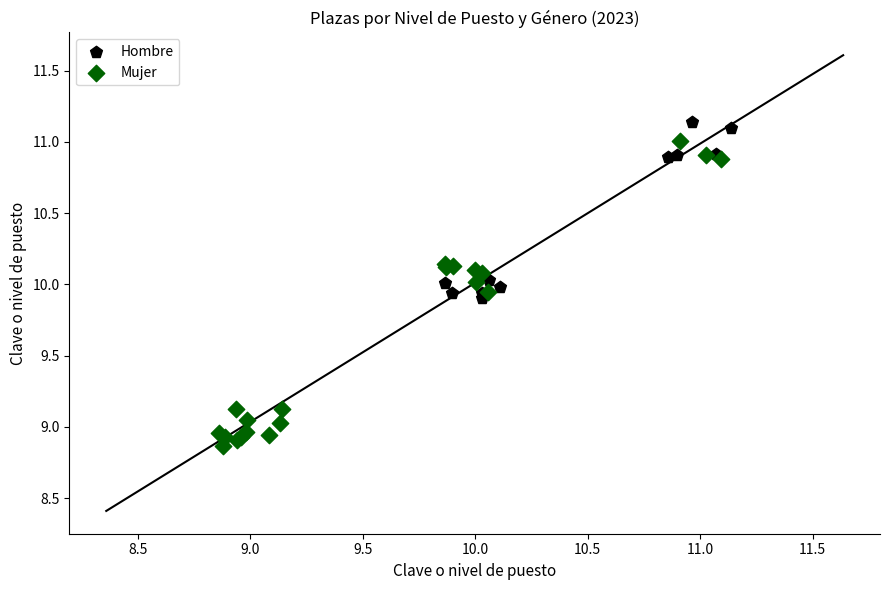

Which series contains the lowest Y value?

Mujer